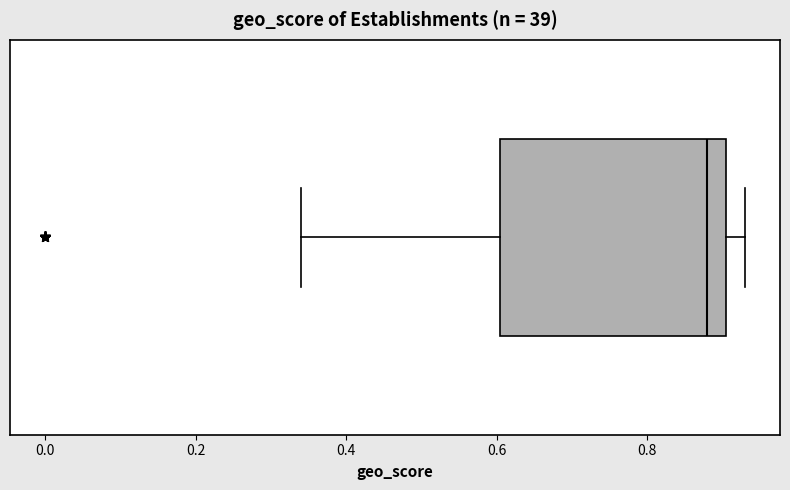

Where is the left edge of the box on the x-axis? The values are not printed on the chart, so give them approximately, as read against the axis.

0.60